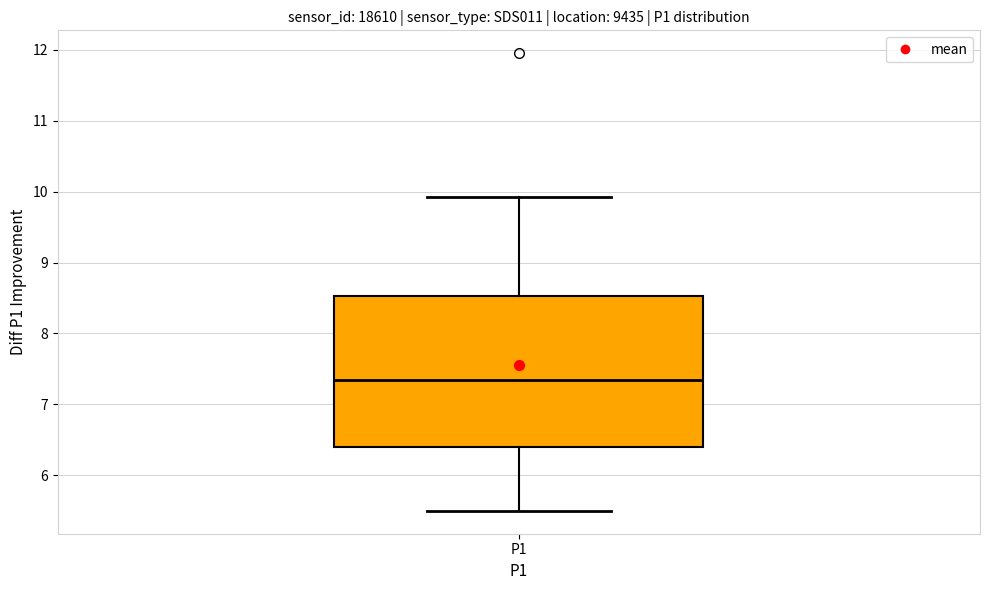

Where is the lower edge of the box for P1 on the y-axis? The values are not printed on the chart, so give them approximately, as read against the axis.

6.4